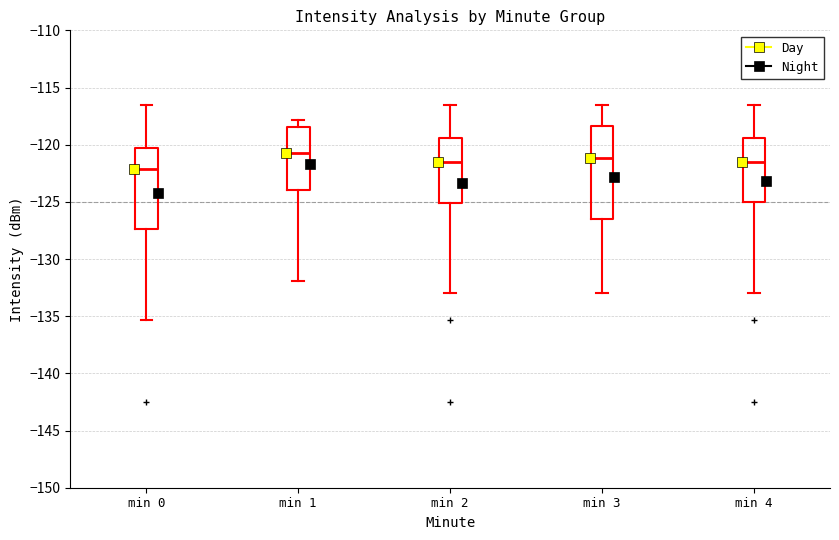

Comparing the boxes themselves (not the whiskers), which one is the tallest?

min 3